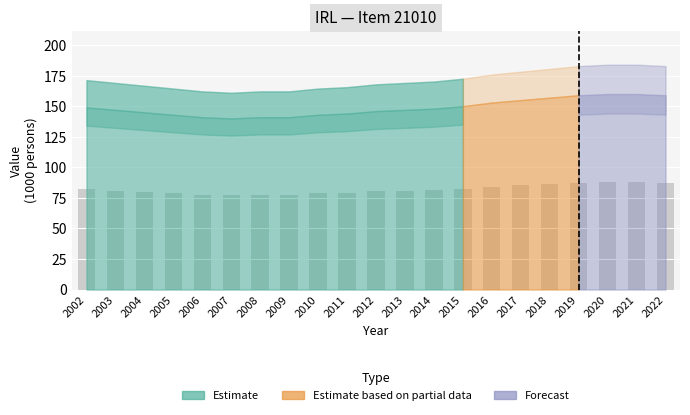

What is the minimum value shown in the chart?

77.0